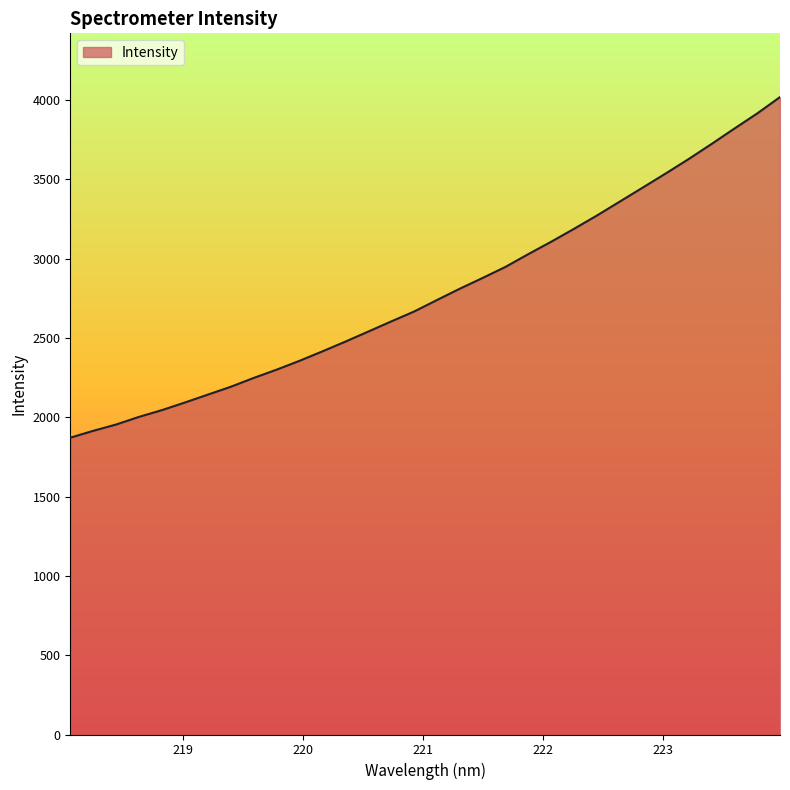

What is the maximum value shown in the chart?

4018.8